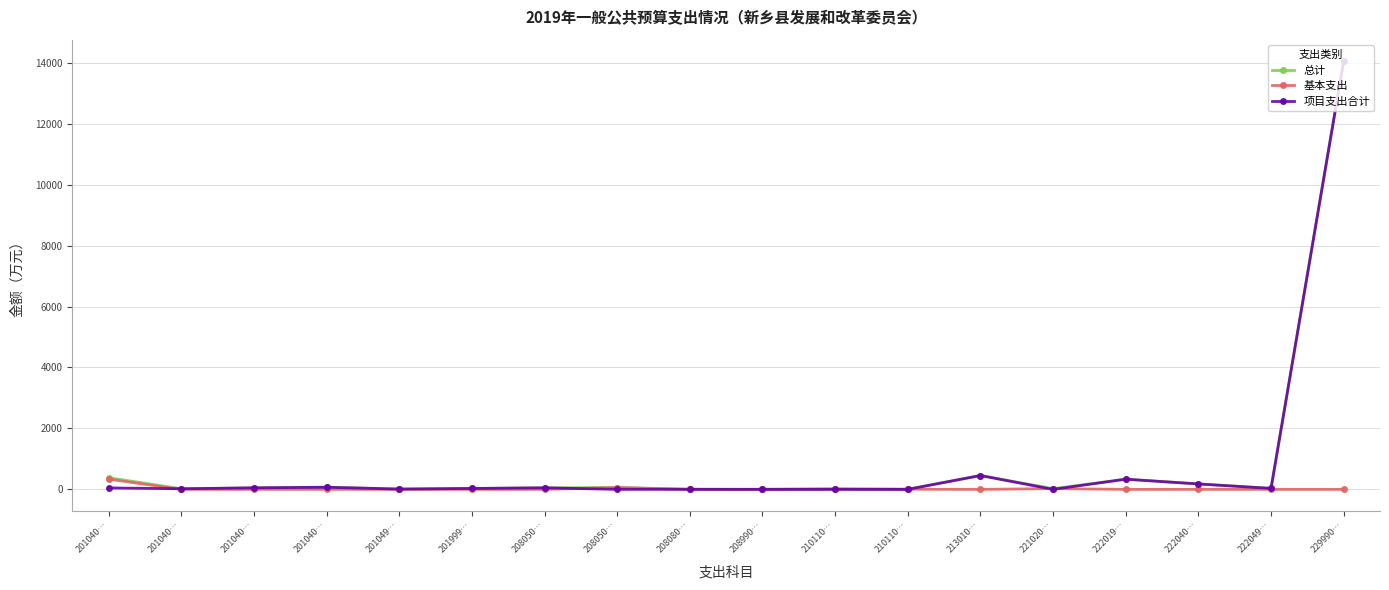

How many values in the 总计 series are below 50?

9